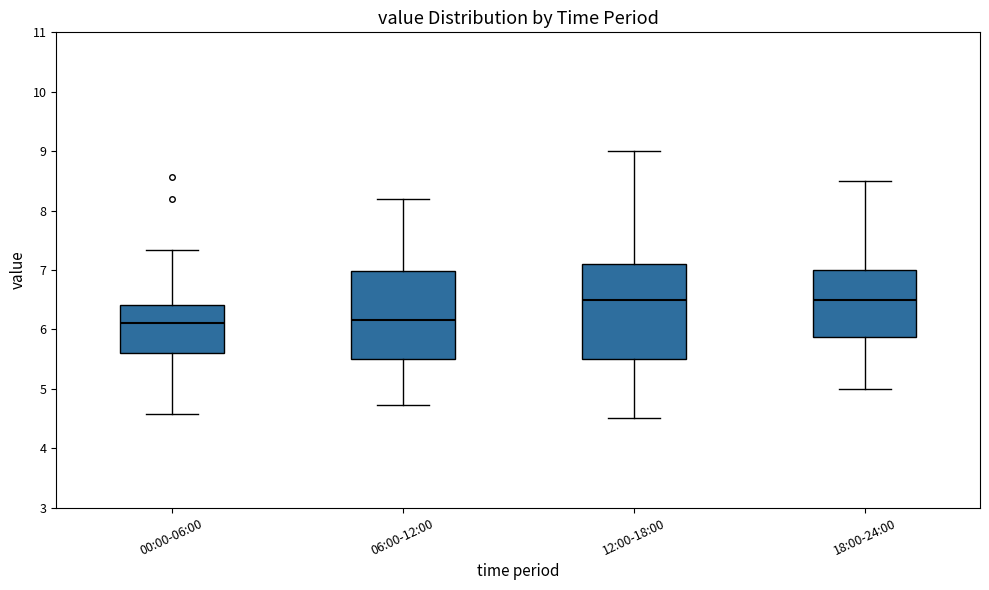

Reading left to right, read every box against the y-axis: the position of its median line, the range the box covers, and the ends of its whiskers. The values are not printed on the chart, so give them approximately, as read against the axis.

00:00-06:00: median 6.1, box 5.6 to 6.4, whiskers 4.6 to 7.3
06:00-12:00: median 6.2, box 5.5 to 7.0, whiskers 4.7 to 8.2
12:00-18:00: median 6.5, box 5.5 to 7.1, whiskers 4.5 to 9.0
18:00-24:00: median 6.5, box 5.9 to 7.0, whiskers 5.0 to 8.5